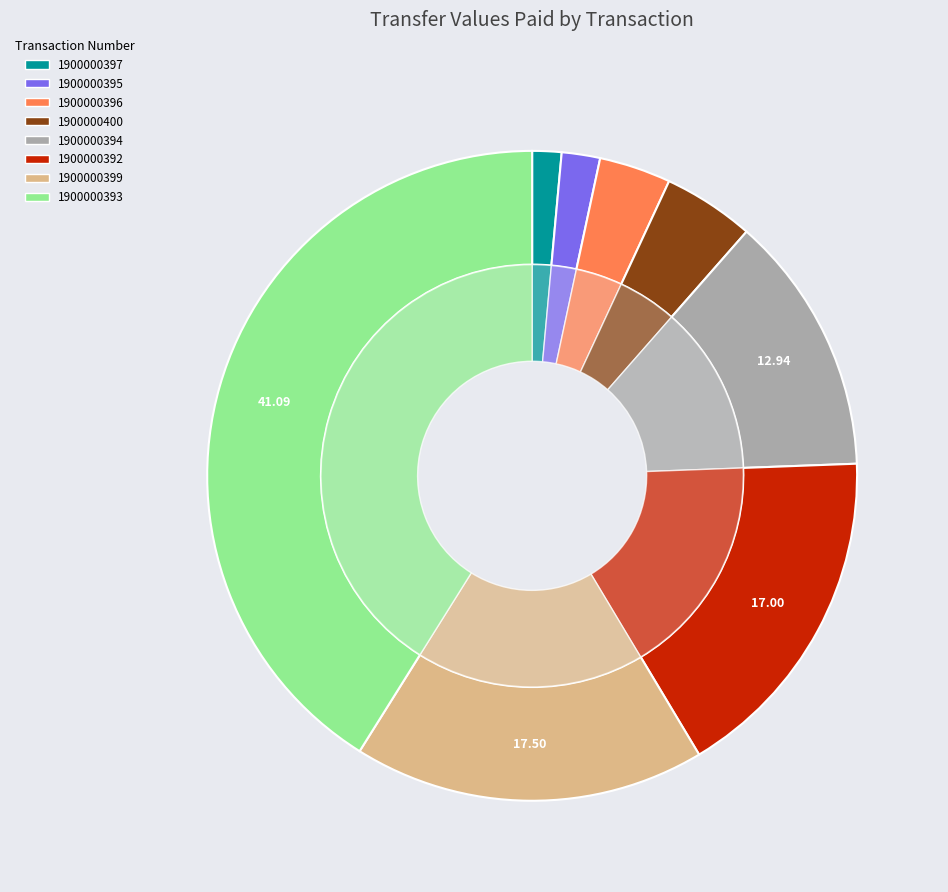

Is it true that 1900000392 is 9% of the pie?

False